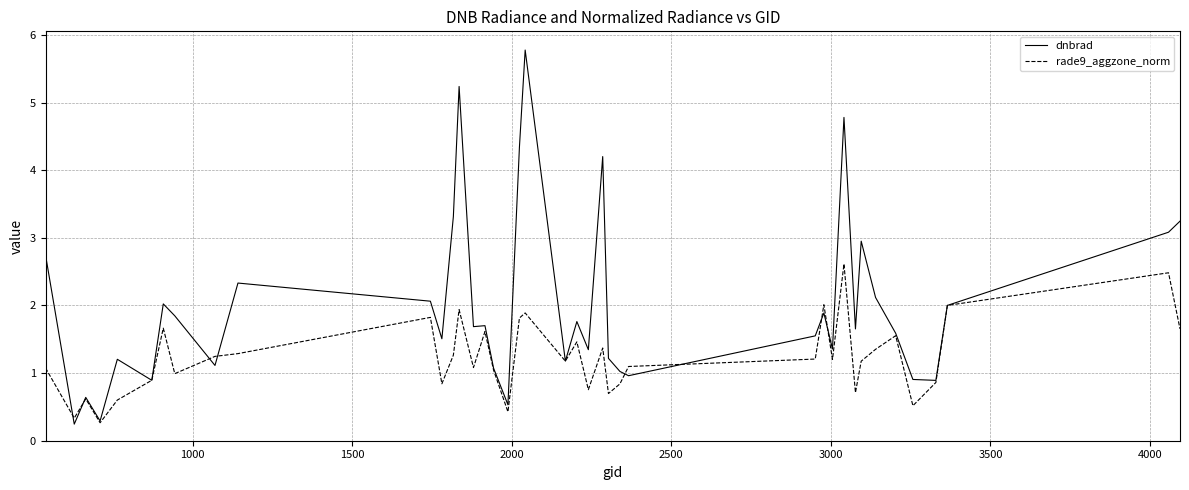

Which series has the largest total across all categories?

dnbrad